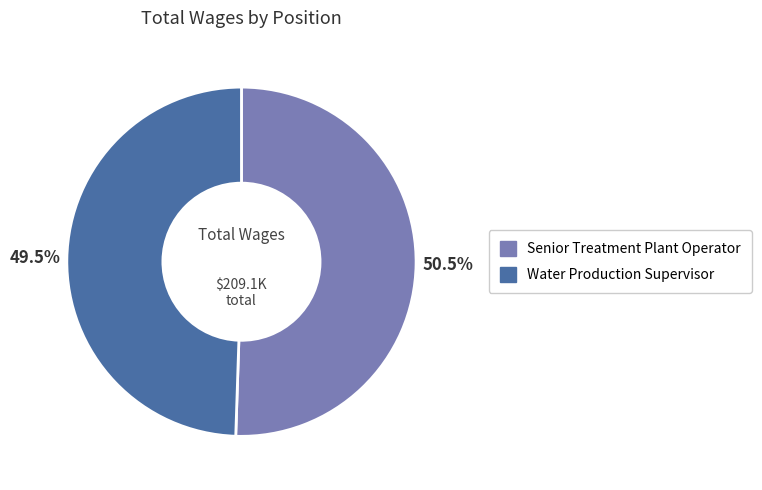

Approximately how many times larger is the value at Senior Treatment Plant Operator compared to Water Production Supervisor?

1.0